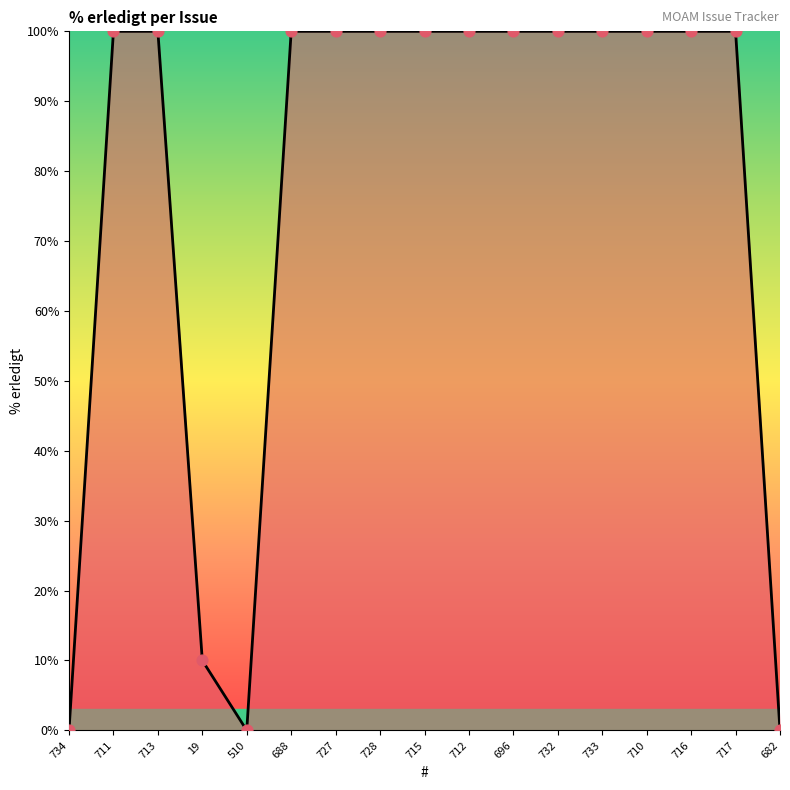

What is the change in value from 734 to 733?

+100